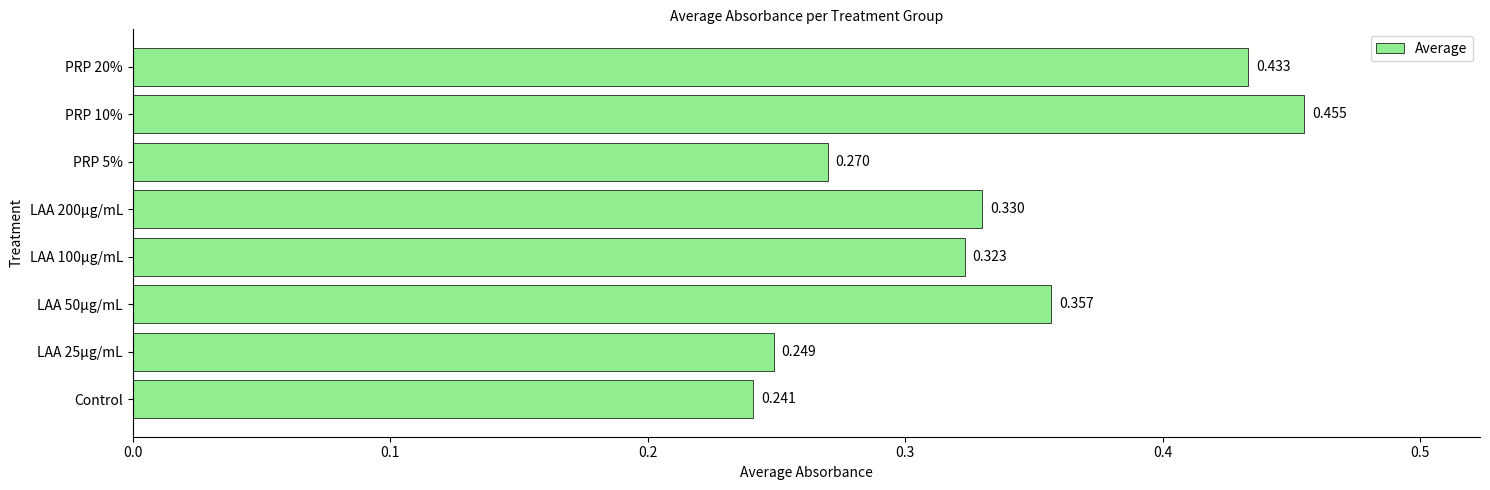

Where is the data nearest to the value 0?

Control